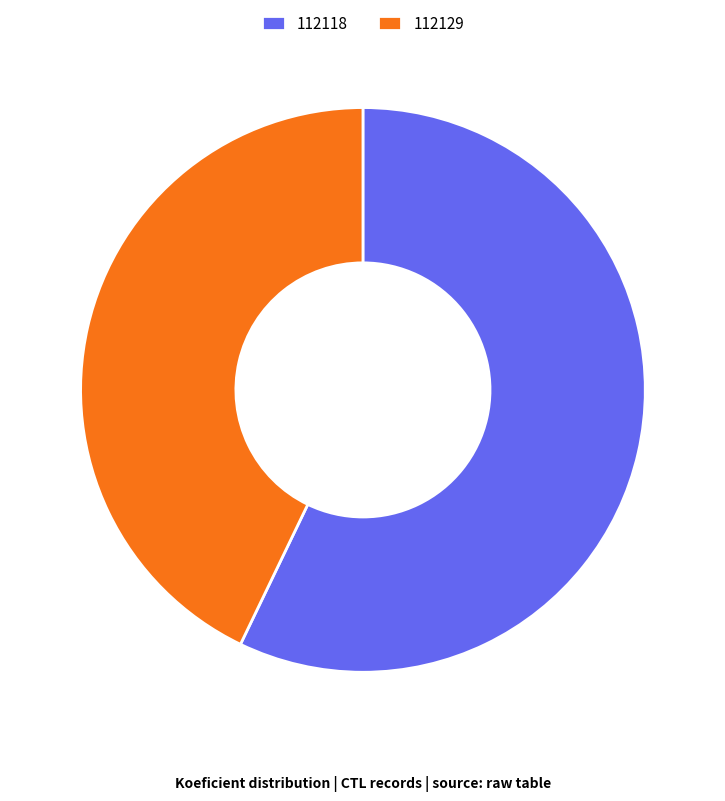

The 112118 slice represents 63% of the pie. True or false?

False